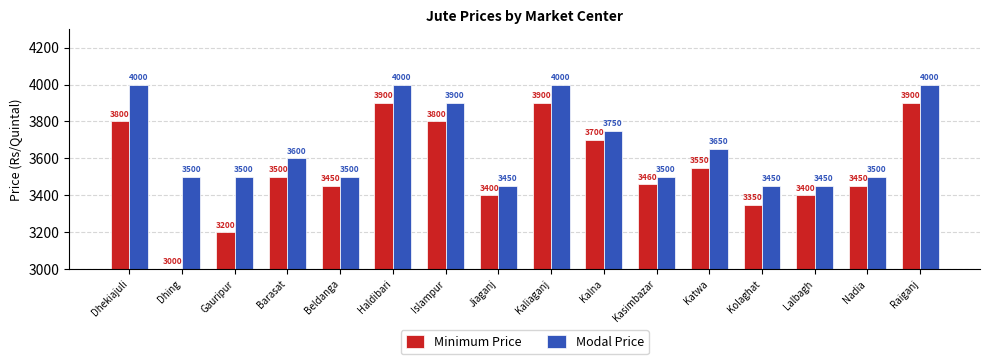

Which series changed the most between Barasat and Kasimbazar?

Modal Price